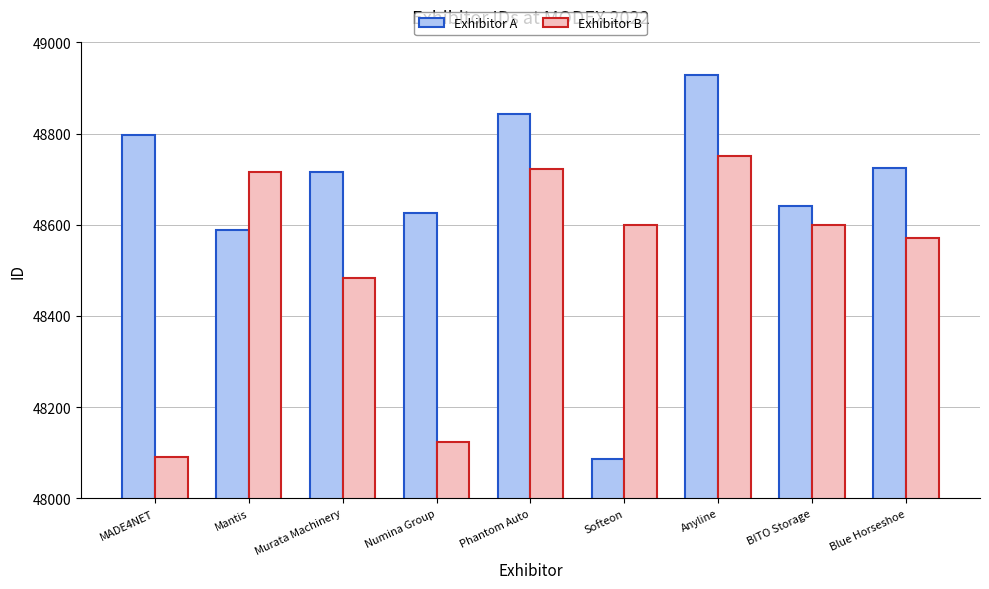

What is the difference between the Exhibitor B values at Phantom Auto and Softeon?

124